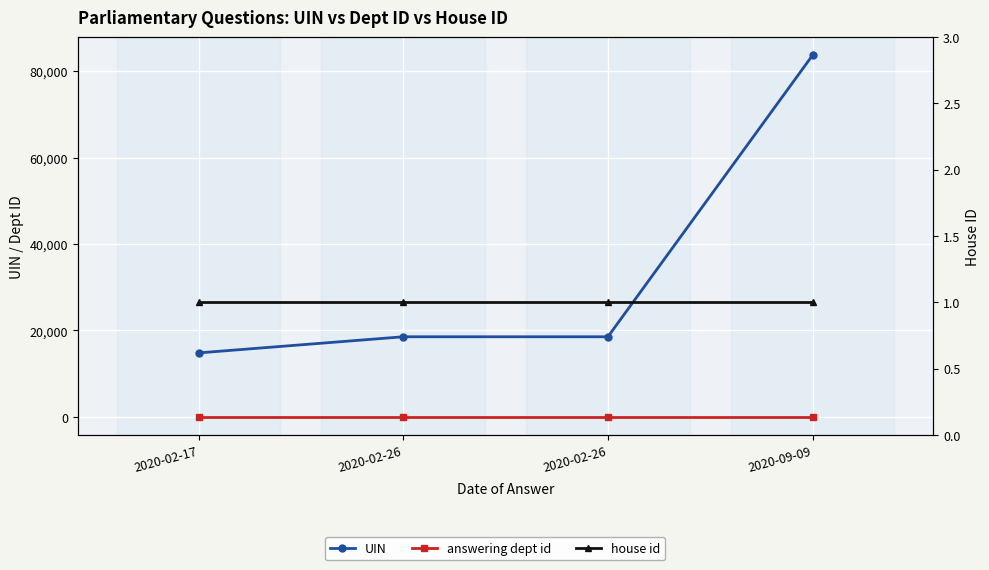

At which category is the sum across all series the highest?

2020-09-09